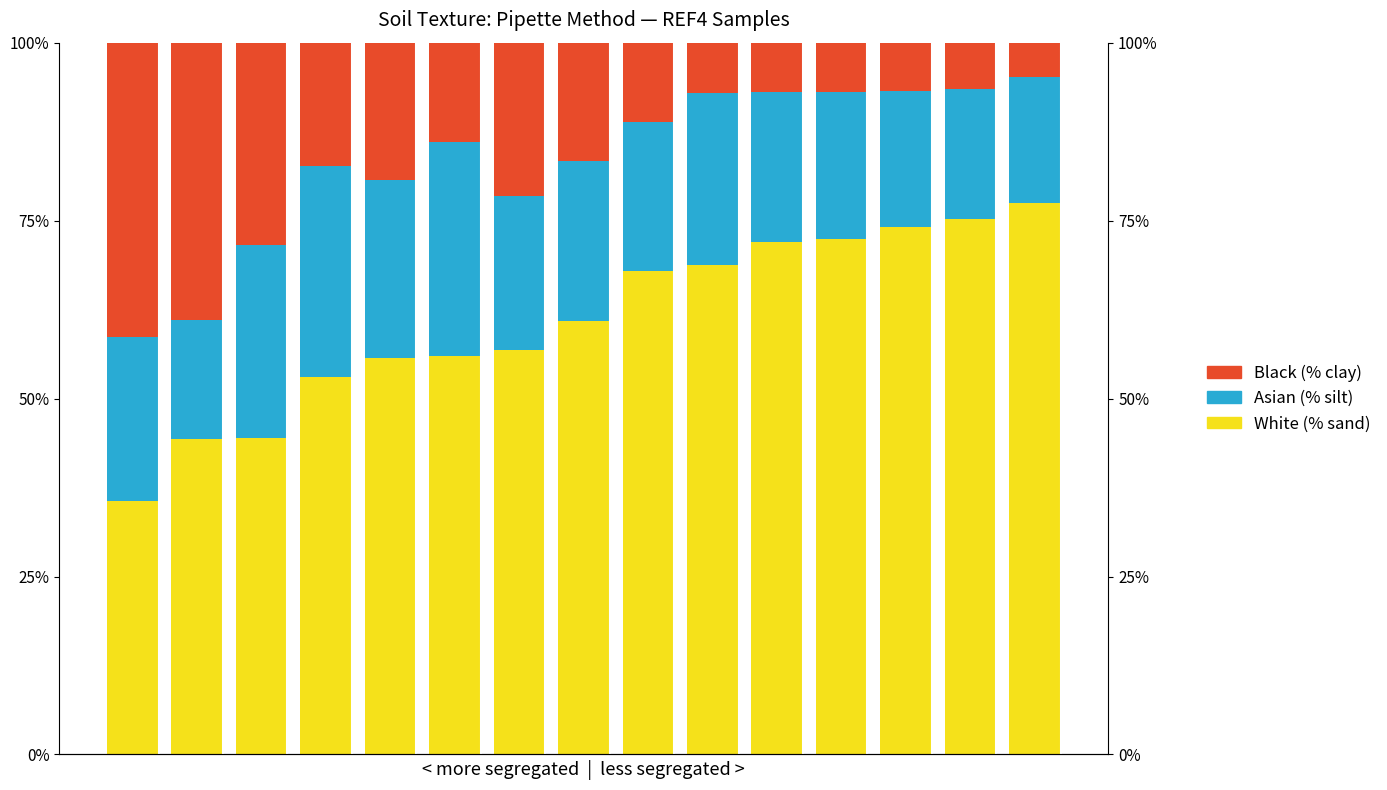

How many values in the Asian series are below 21?

6